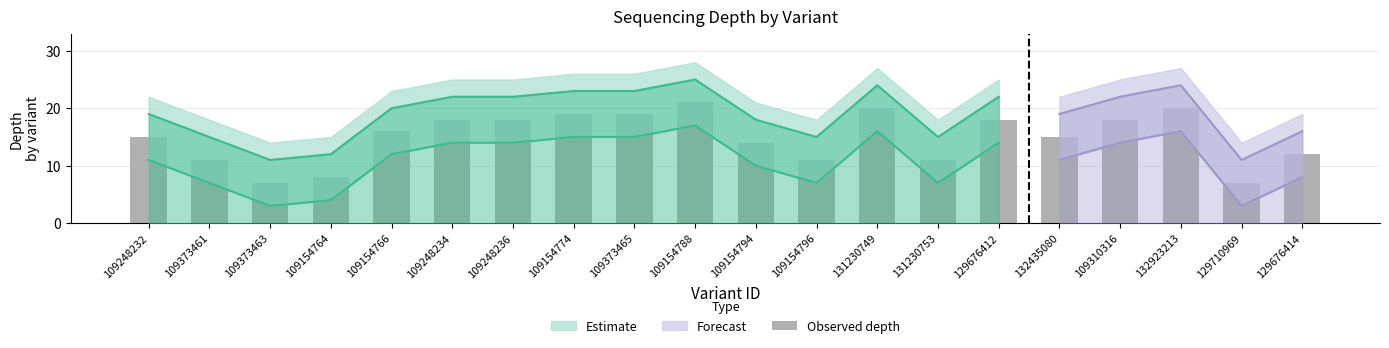

How many categories are shown in the chart?

20